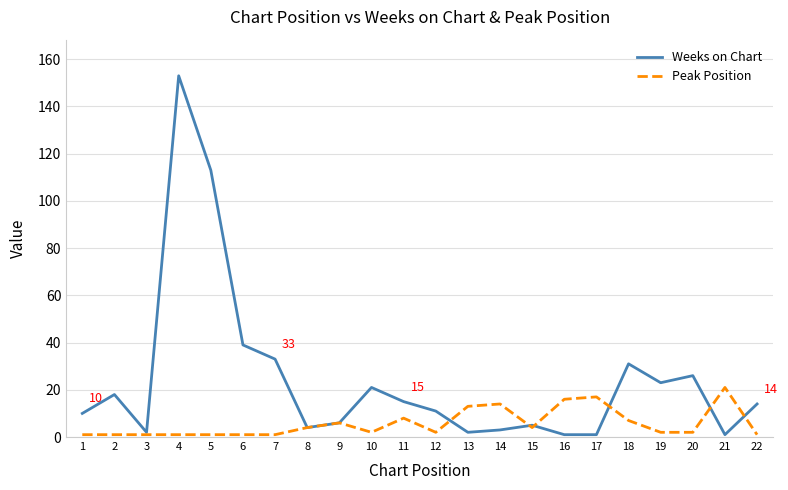

Which series has the widest spread of values?

Weeks on Chart